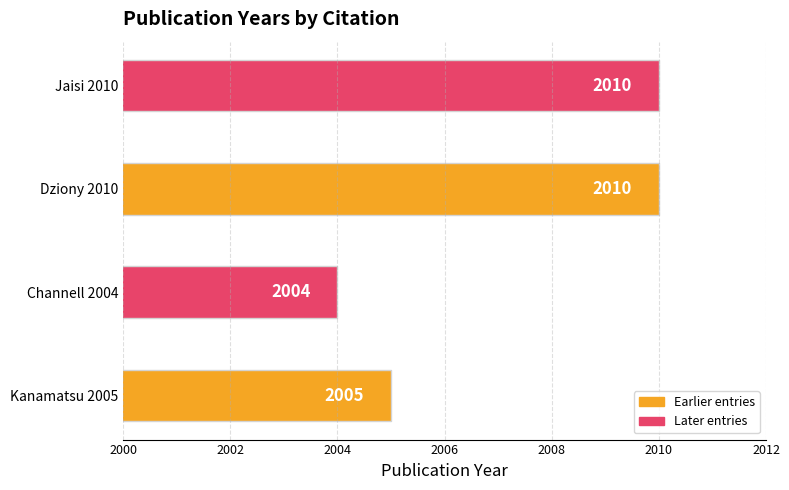

The value at Jaisi 2010 is 3408. True or false?

False